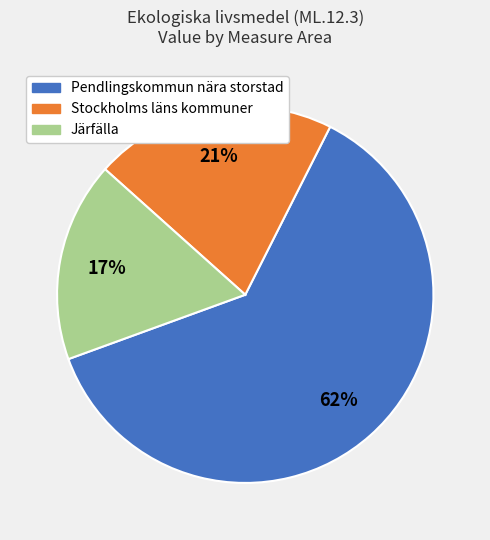

Which category accounts for the majority?

Pendlingskommun nära storstad